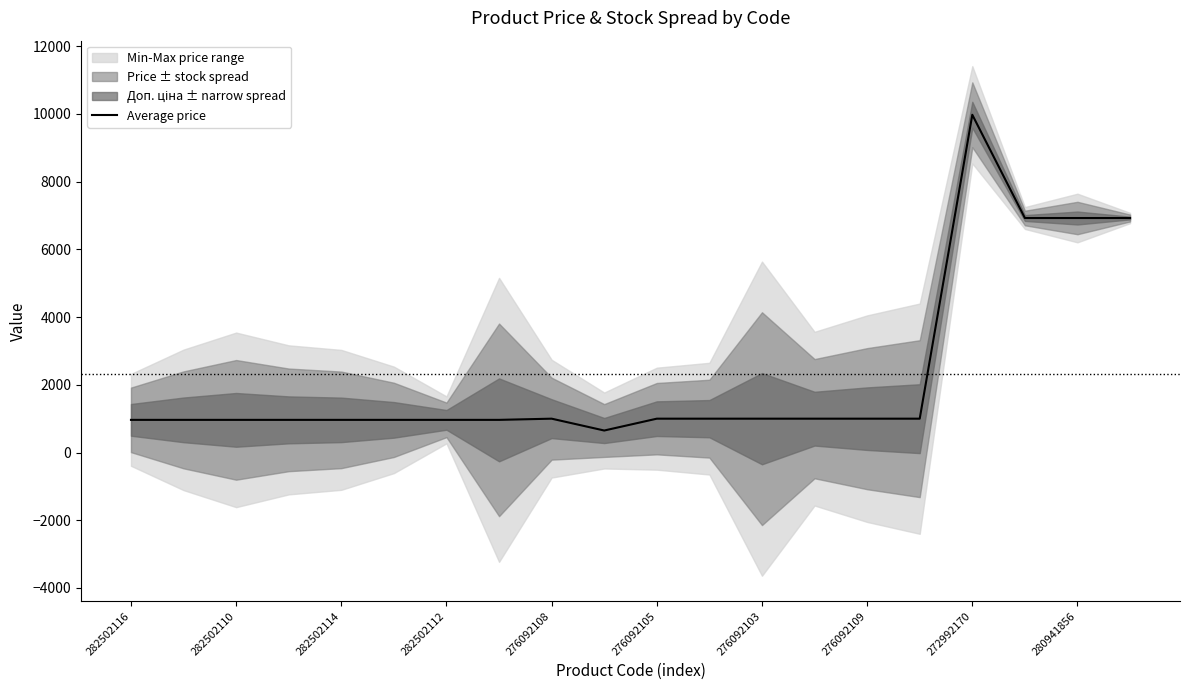

What is the lowest value of the Average price series?

649.2